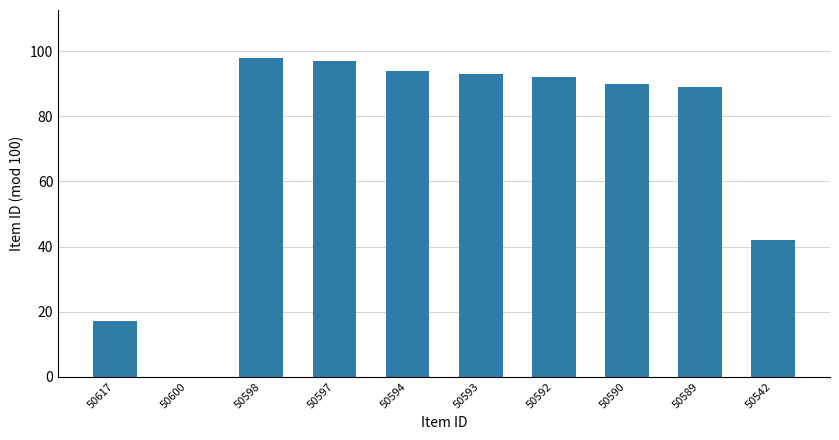

Is it true that the value at 50597 is 29?

False